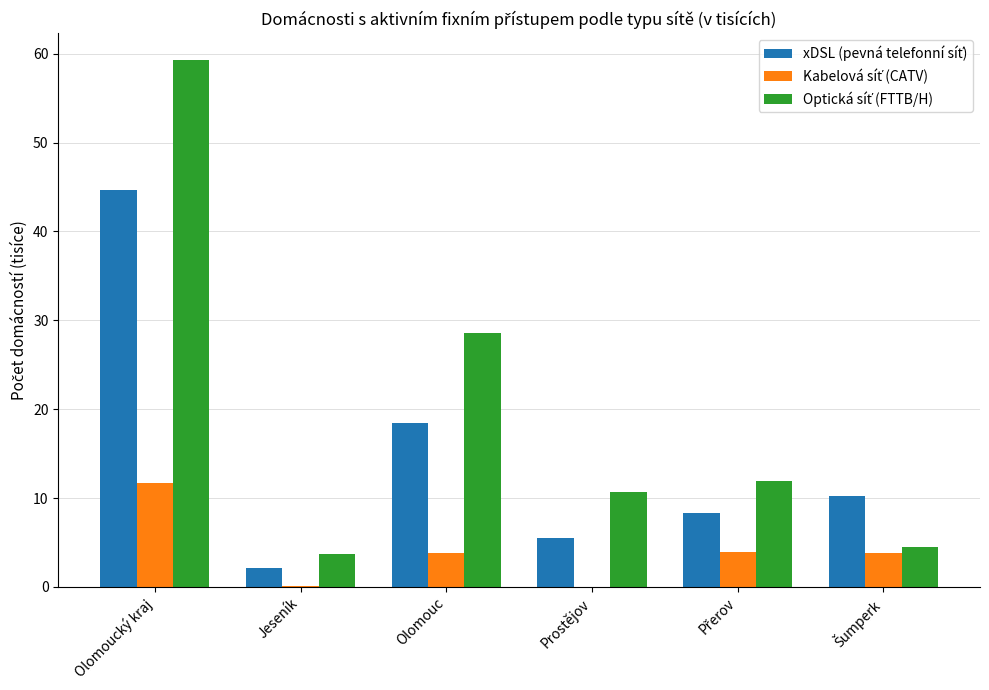

At which category is the sum across all series the highest?

Olomoucký kraj